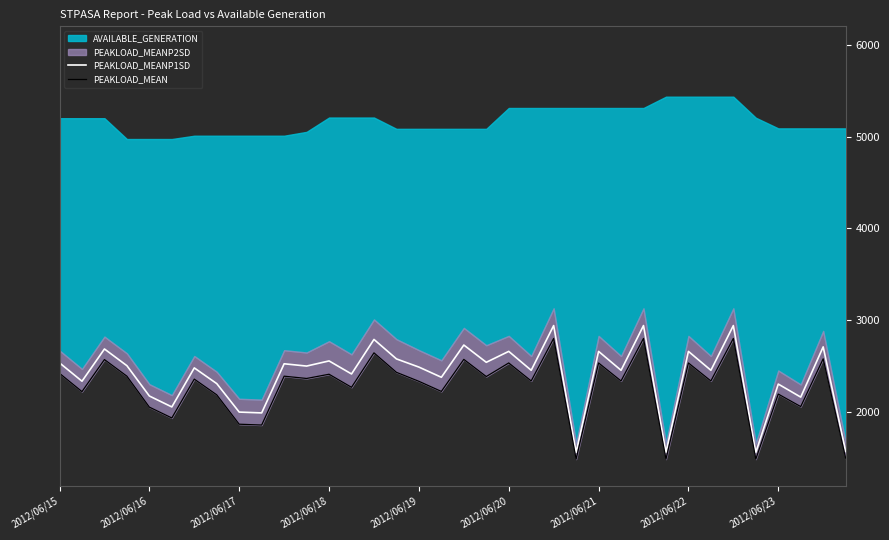

Is it true that PEAKLOAD_MEANP1SD equals 2163 at 33?

True